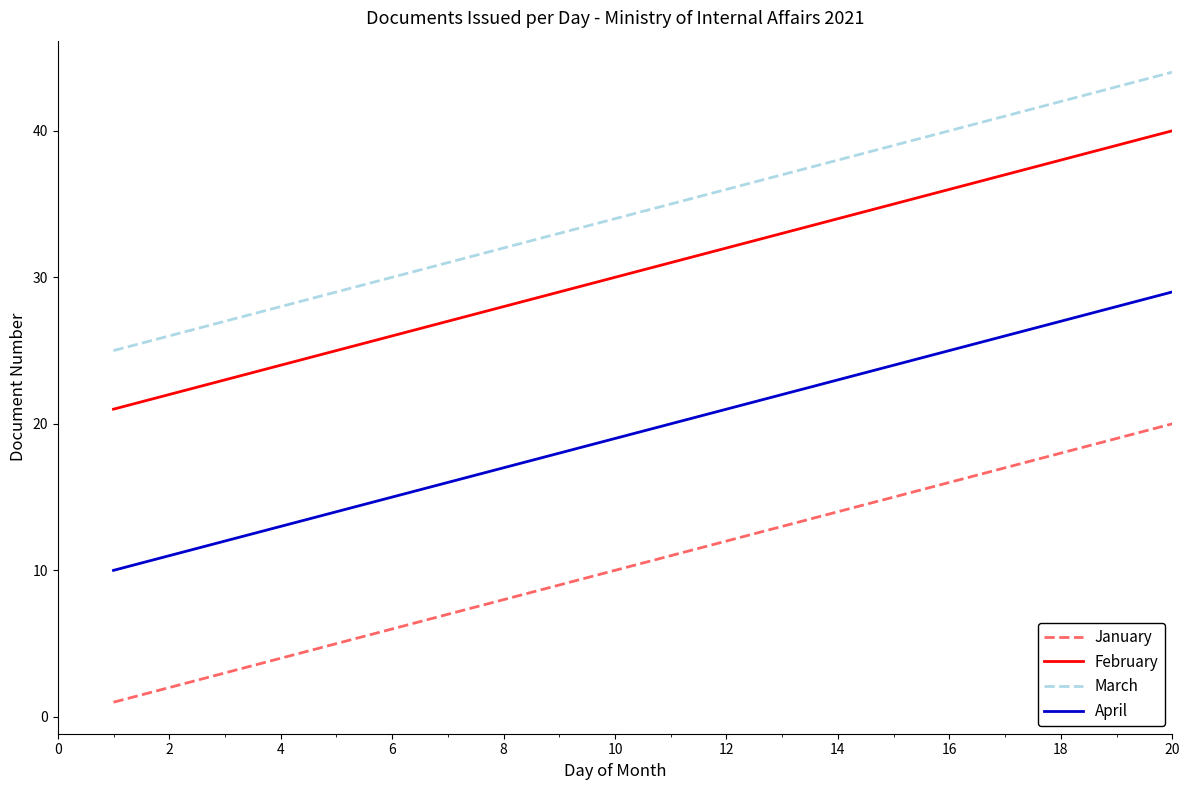

True or false: February and March cross at least once.

False